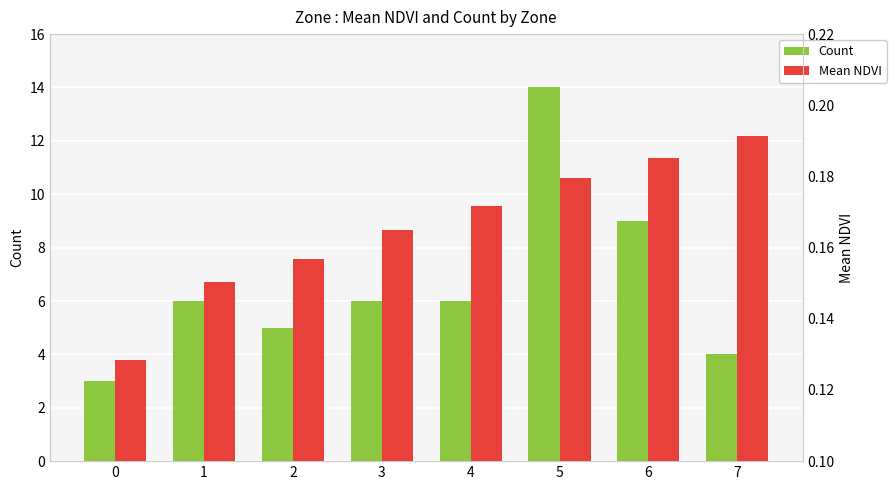

What is the difference between the Count values at 4 and 6?

3.0